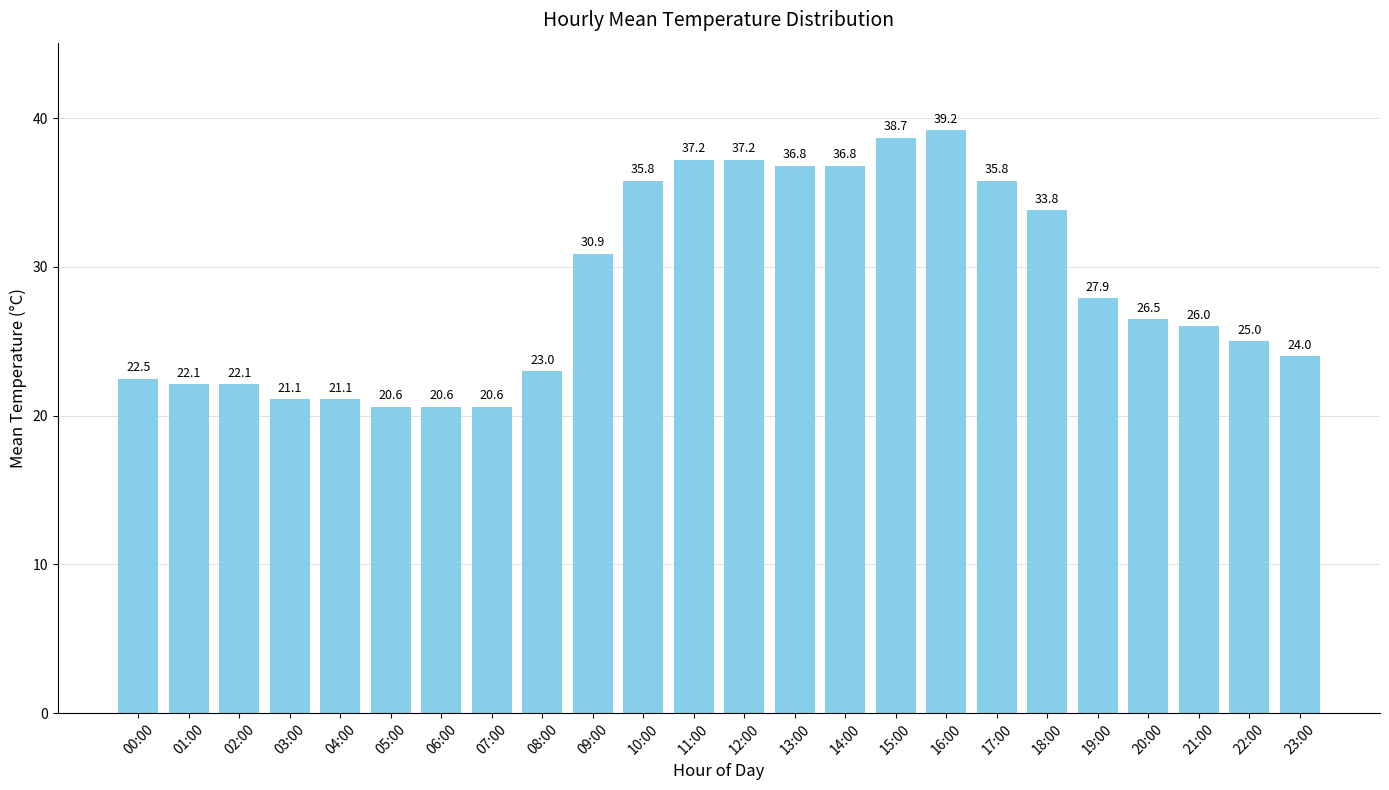

What is the smallest value displayed?

20.6